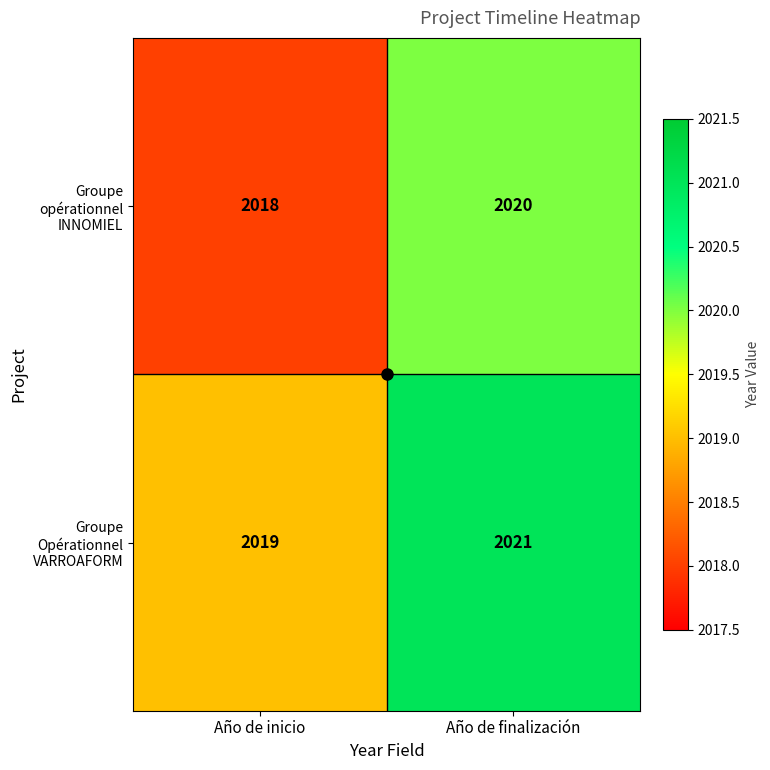

At which category is the sum across all series the highest?

Año de finalización